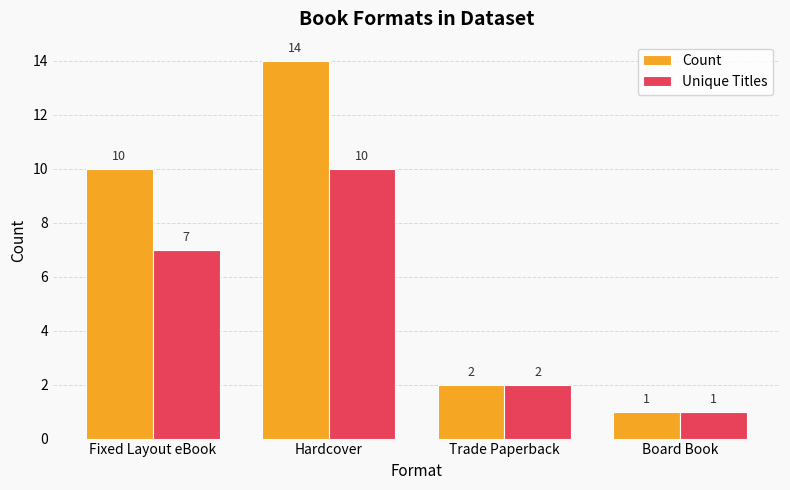

Which series has the widest spread of values?

Count